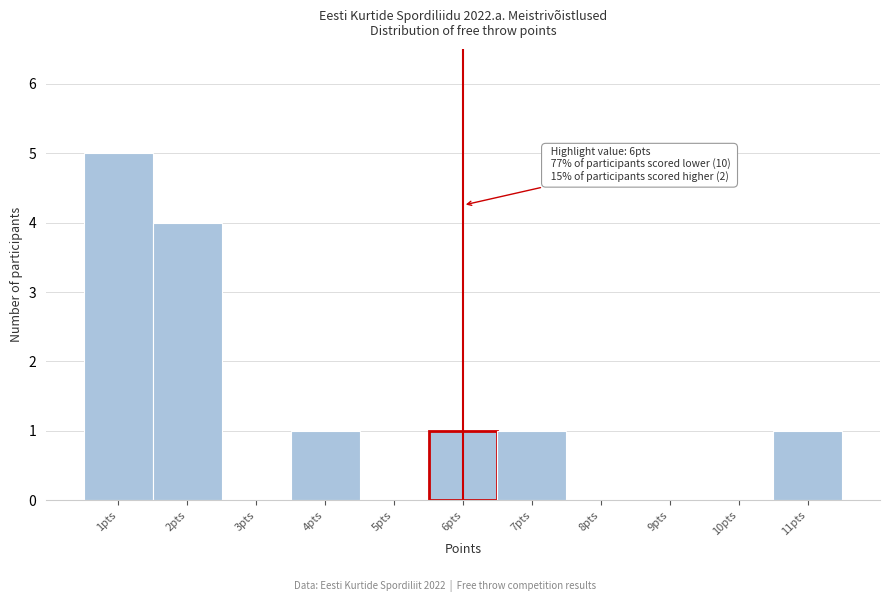

Which range on the x-axis has the tallest bar?

0.5 to 1.5